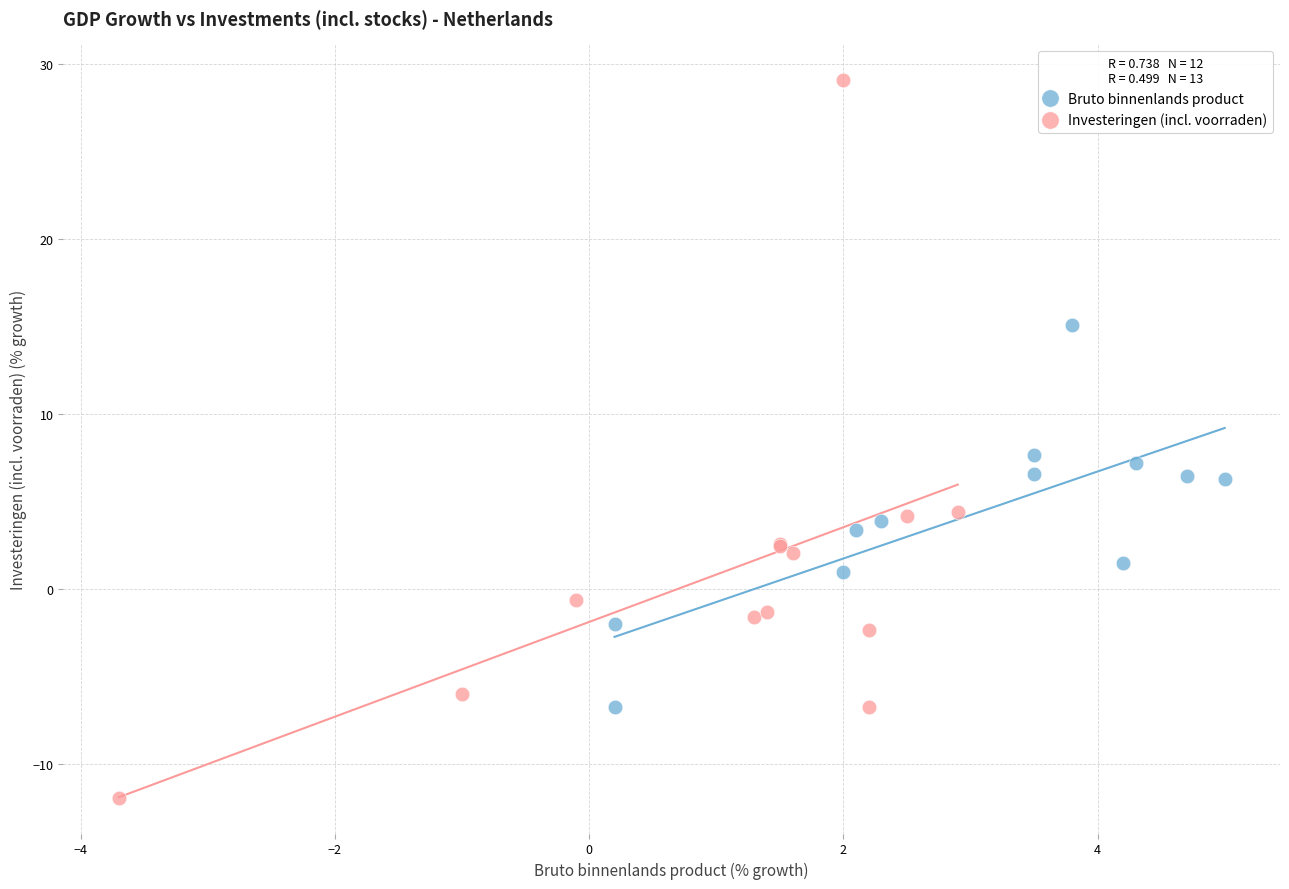

Which series contains the highest Y value?

Investeringen (incl. voorraden)